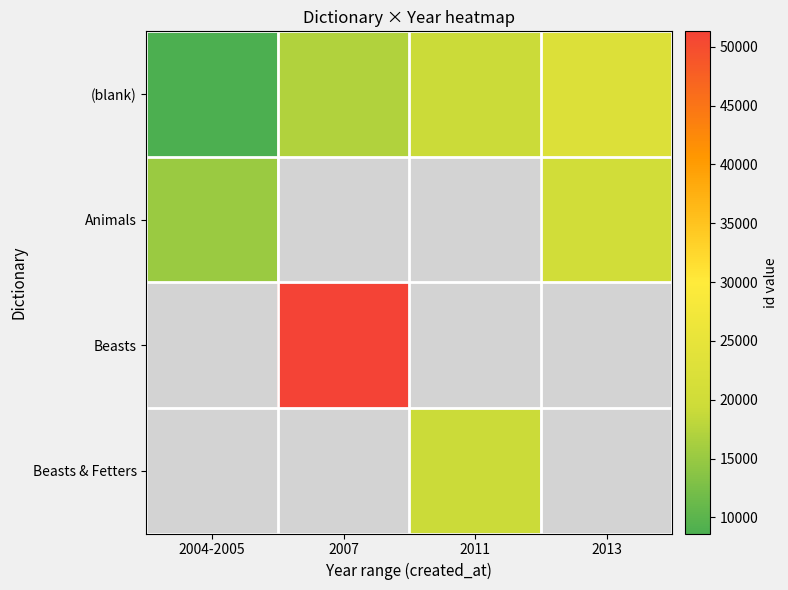

Count the number of data series in this chart.

4